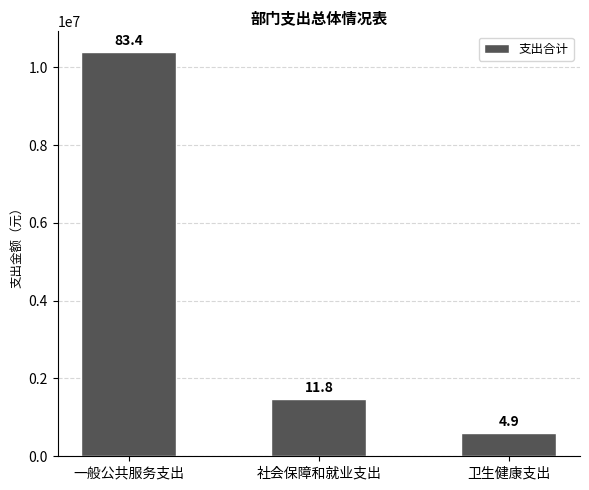

Which has a higher value, 卫生健康支出 or 社会保障和就业支出?

社会保障和就业支出